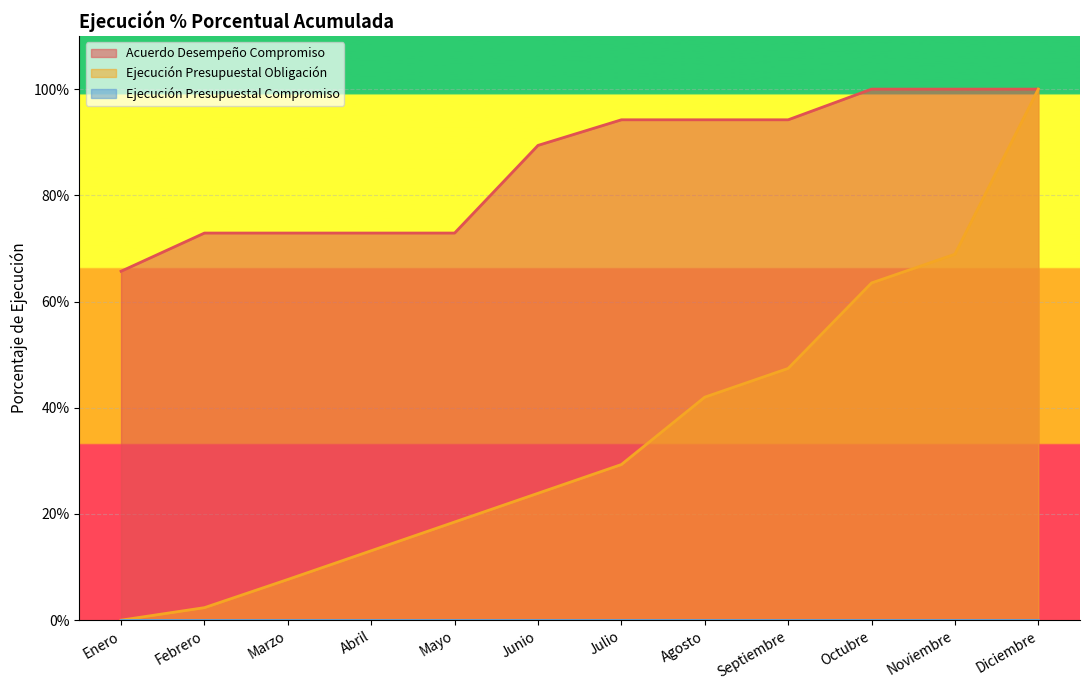

Is it true that Acuerdo Desempeño Compromiso equals 1.6 at Octubre?

False